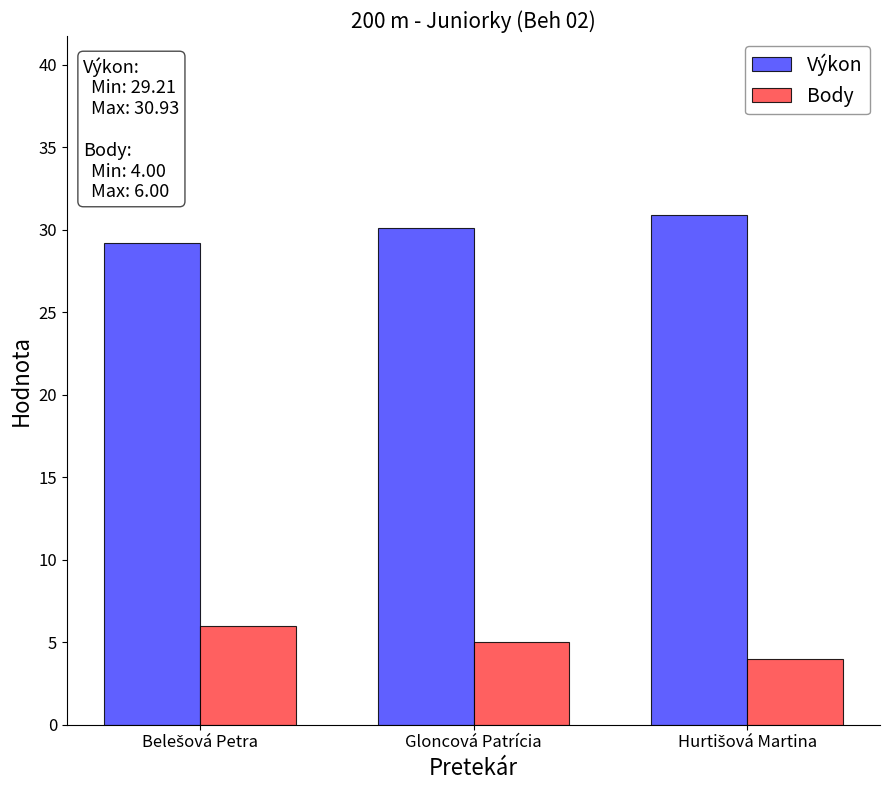

How many values in the Výkon series exceed 30?

2